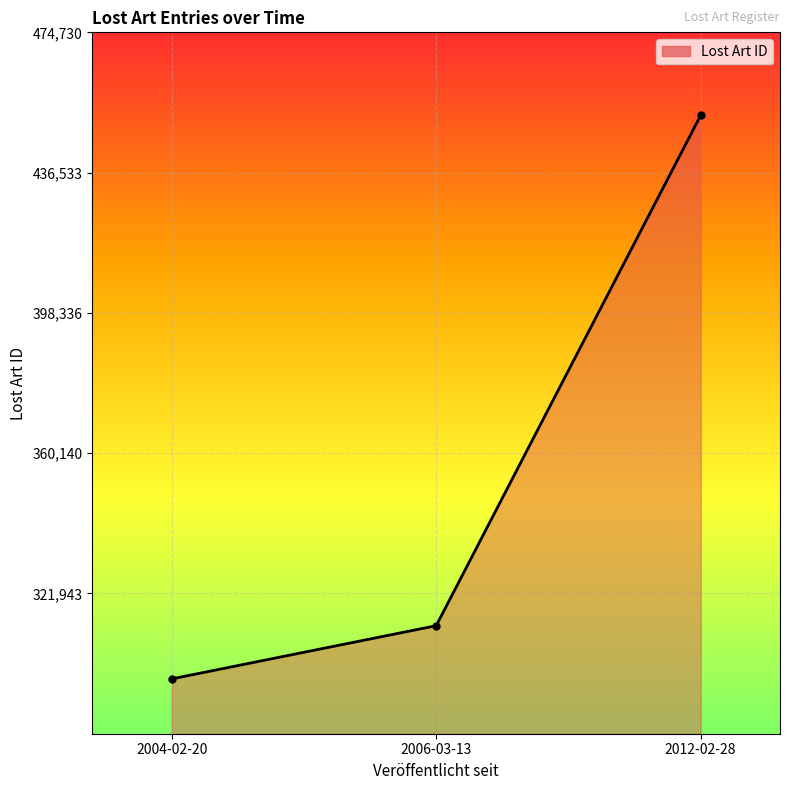

Reading left to right, what are all the values shown in this chart?

298681	313163	452124